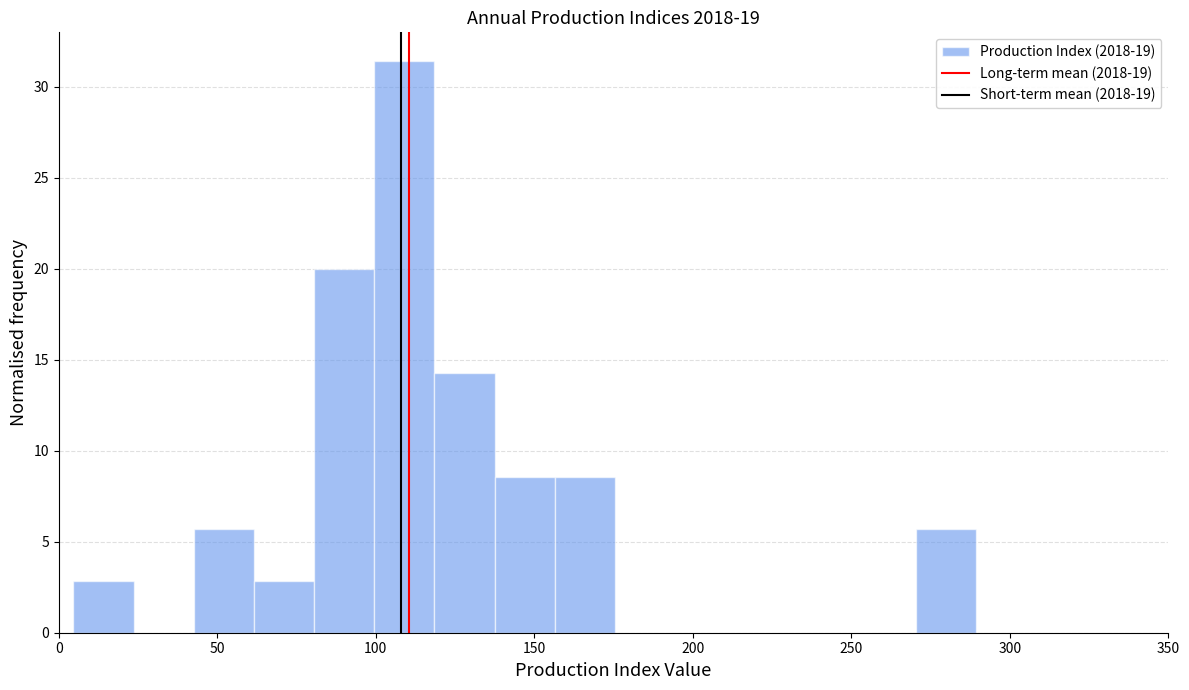

Read against the x-axis, roughly where is the centre of the tallest bar?

110